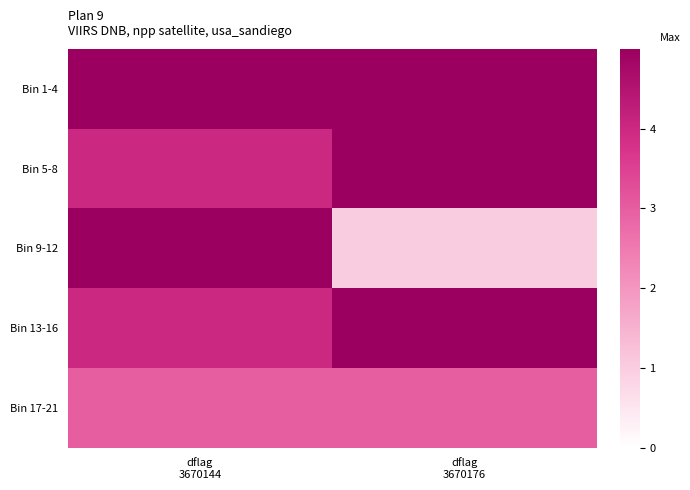

Which category has the lowest value across all series?

dflag
3670176